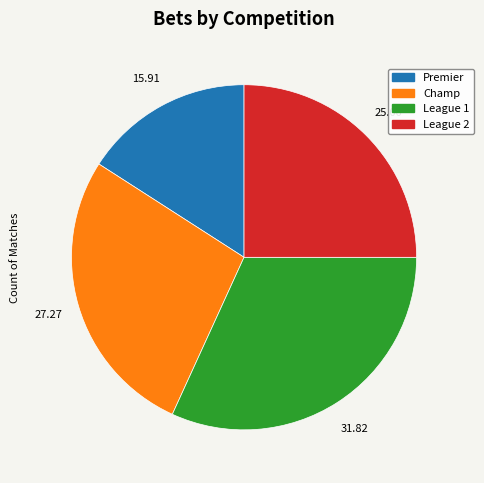

Which has a higher value, League 1 or League 2?

League 1